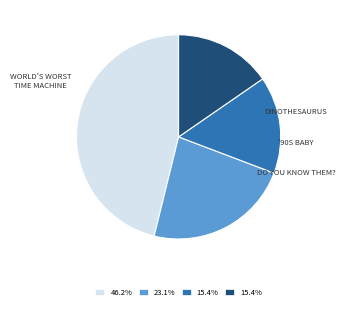

How many slices are in this pie chart?

4